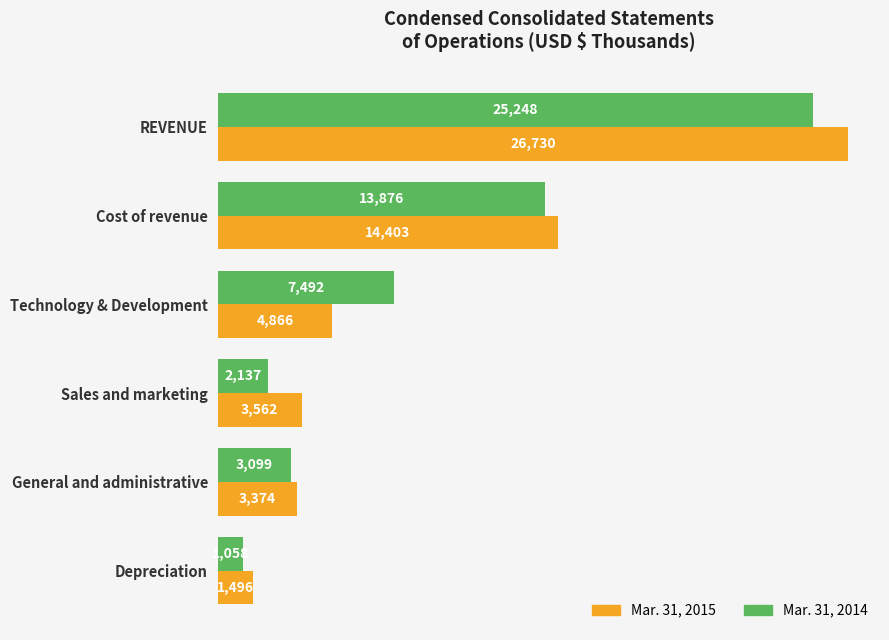

List the labels in order of Mar. 31, 2015 value, smallest first.

Depreciation, General and administrative, Sales and marketing, Technology & Development, Cost of revenue, REVENUE